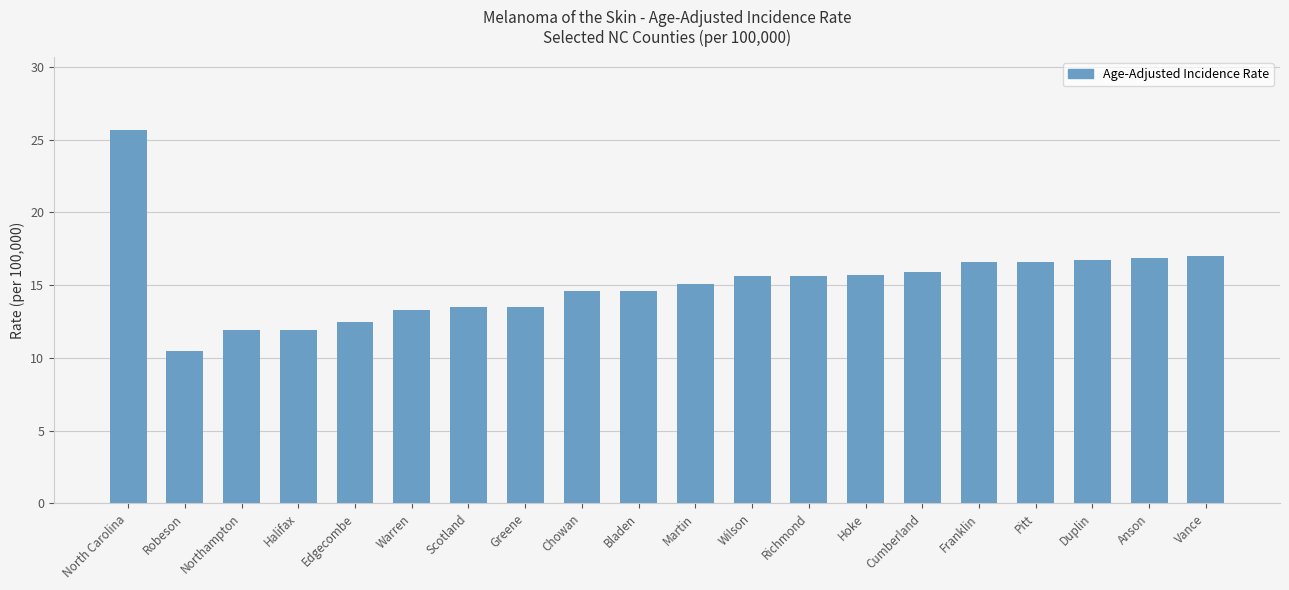

What is the sum of all values?

303.7